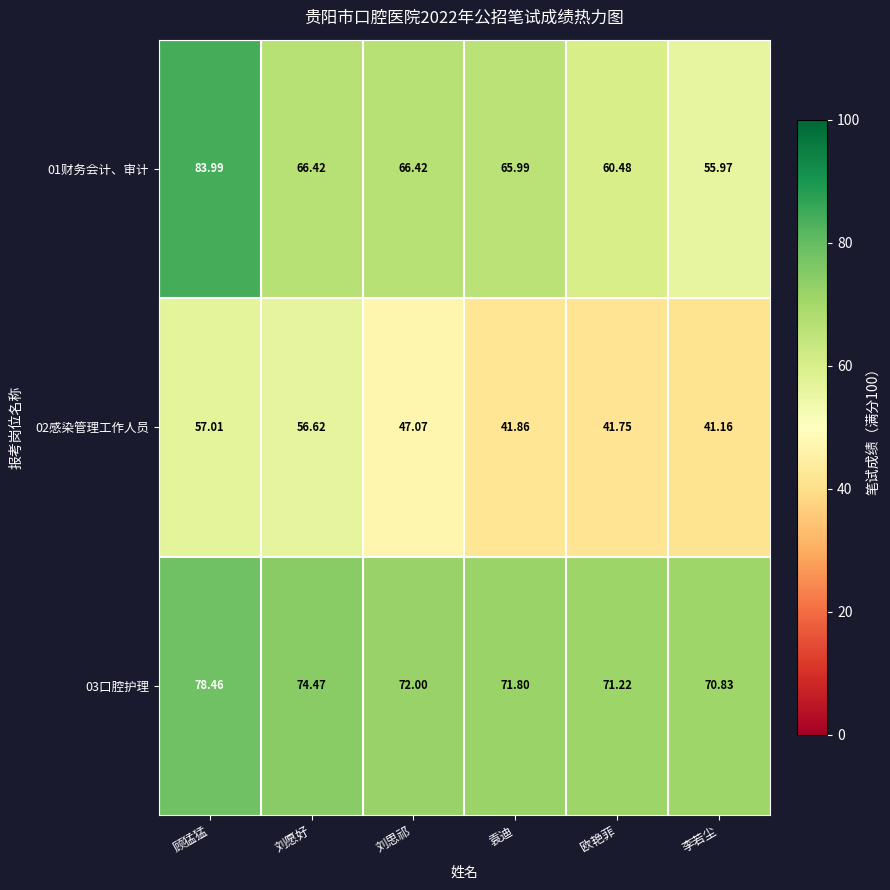

At 李若尘, list the series in order from smallest to largest.

02感染管理工作人员, 01财务会计、审计, 03口腔护理